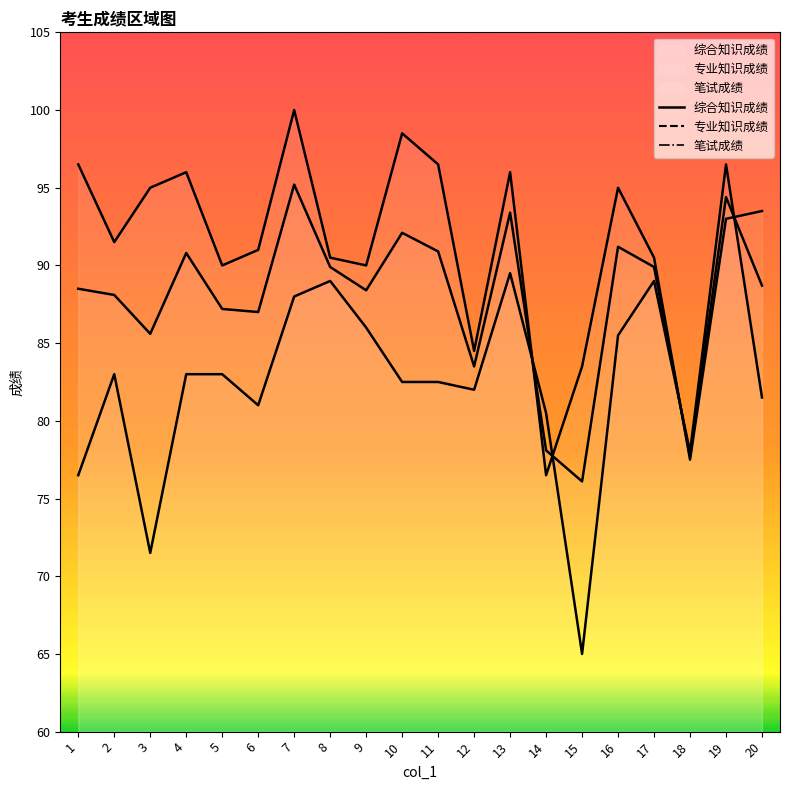

Reading left to right, list all the values displayed in this chart.

综合知识成绩: 1=76.5	2=83.0	3=71.5	4=83.0	5=83.0	6=81.0	7=88.0	8=89.0	9=86.0	10=82.5	11=82.5	12=82.0	13=89.5	14=80.5	15=65.0	16=85.5	17=89.0	18=78.0	19=96.5	20=81.5
专业知识成绩: 1=96.5	2=91.5	3=95.0	4=96.0	5=90.0	6=91.0	7=100.0	8=90.5	9=90.0	10=98.5	11=96.5	12=84.5	13=96.0	14=76.5	15=83.5	16=95.0	17=90.5	18=77.5	19=93.0	20=93.5
笔试成绩: 1=88.5	2=88.1	3=85.6	4=90.8	5=87.2	6=87.0	7=95.2	8=89.9	9=88.4	10=92.1	11=90.9	12=83.5	13=93.4	14=78.1	15=76.1	16=91.2	17=89.9	18=77.7	19=94.4	20=88.7